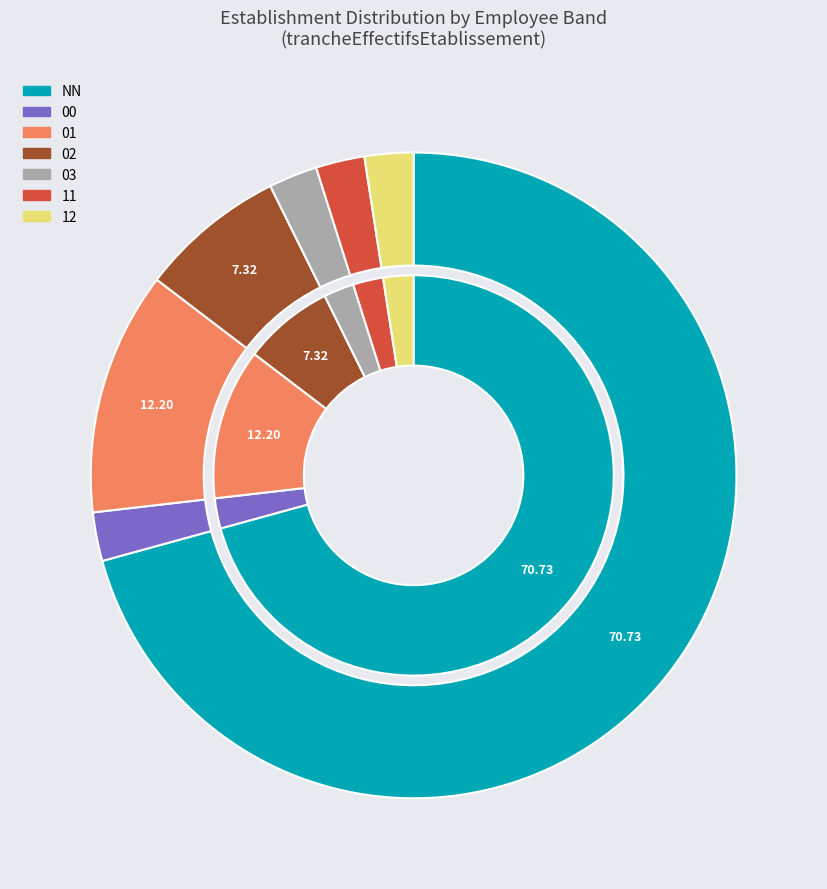

Is it true that 02 is 7% of the pie?

True